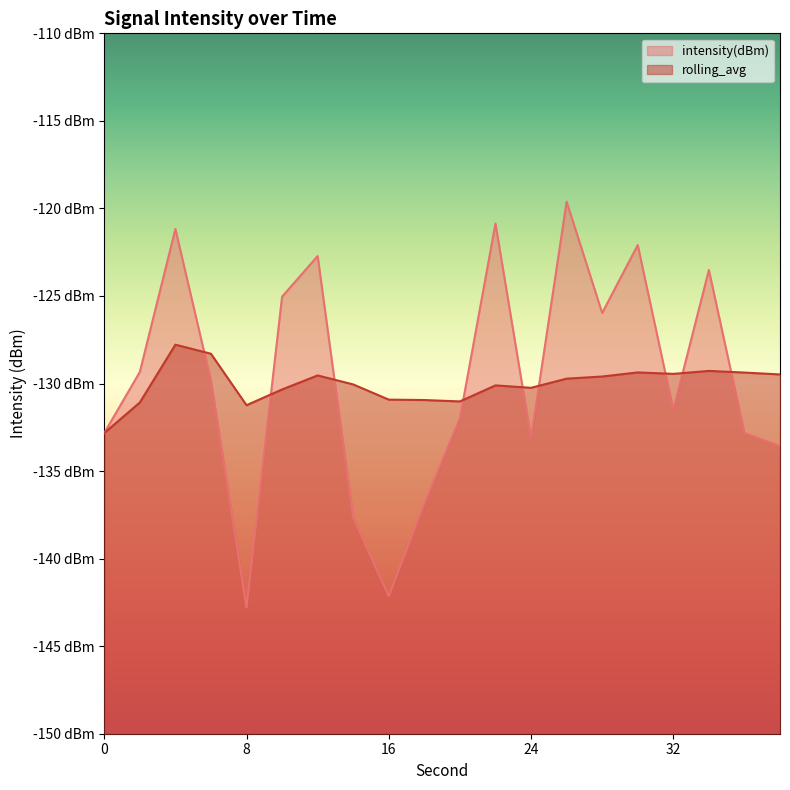

How many distinct data groups are displayed?

2